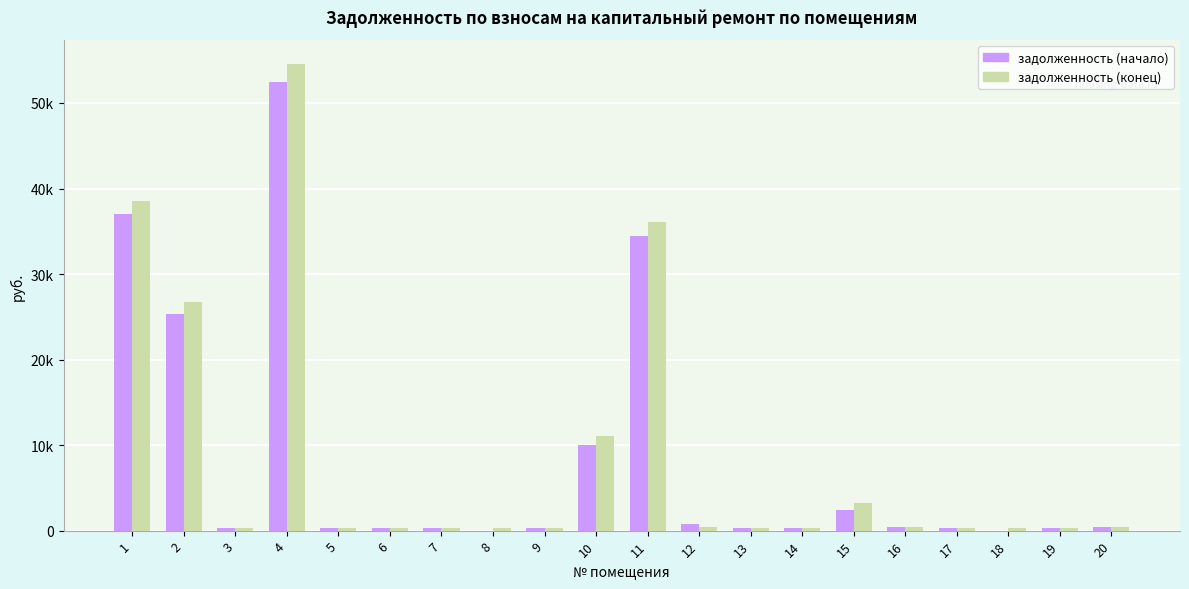

Does the chart contain stacked bars?

No